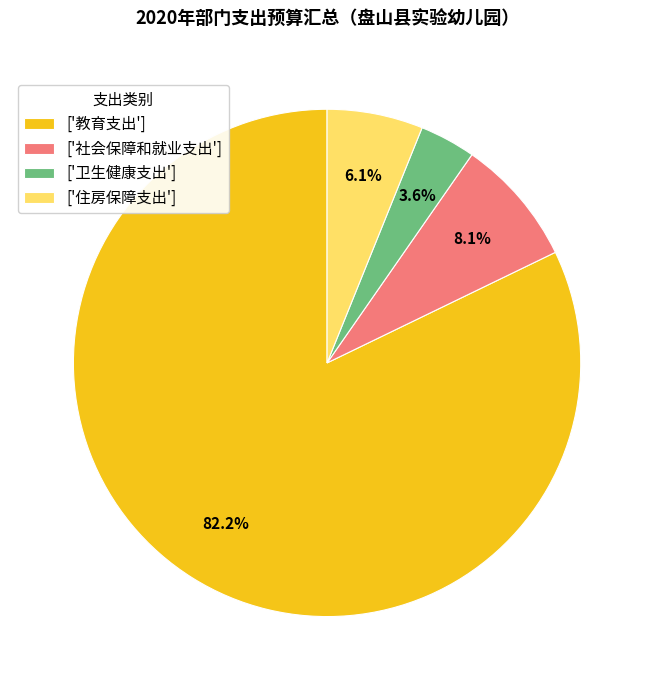

Is there any slice that represents more than half of the pie?

Yes